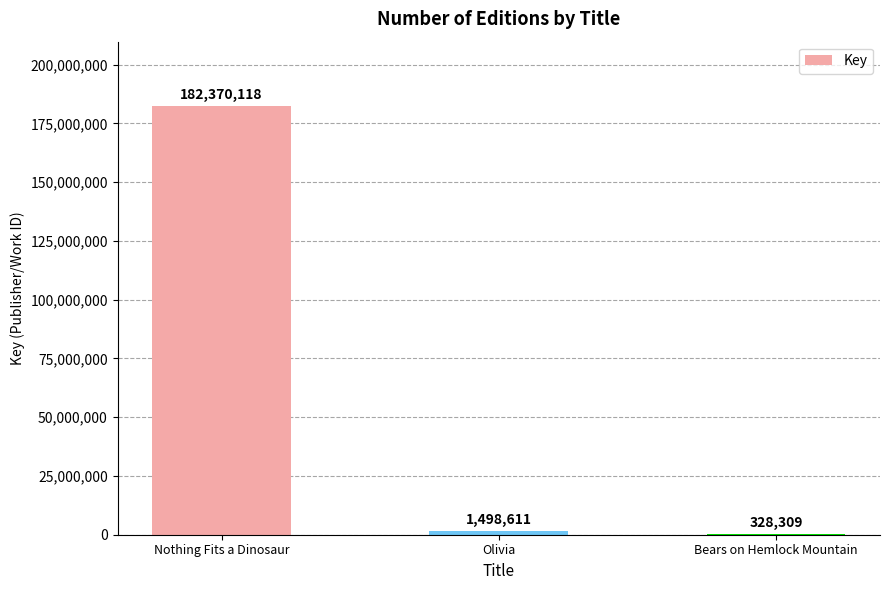

Which has a higher value, Nothing Fits a Dinosaur or Olivia?

Nothing Fits a Dinosaur